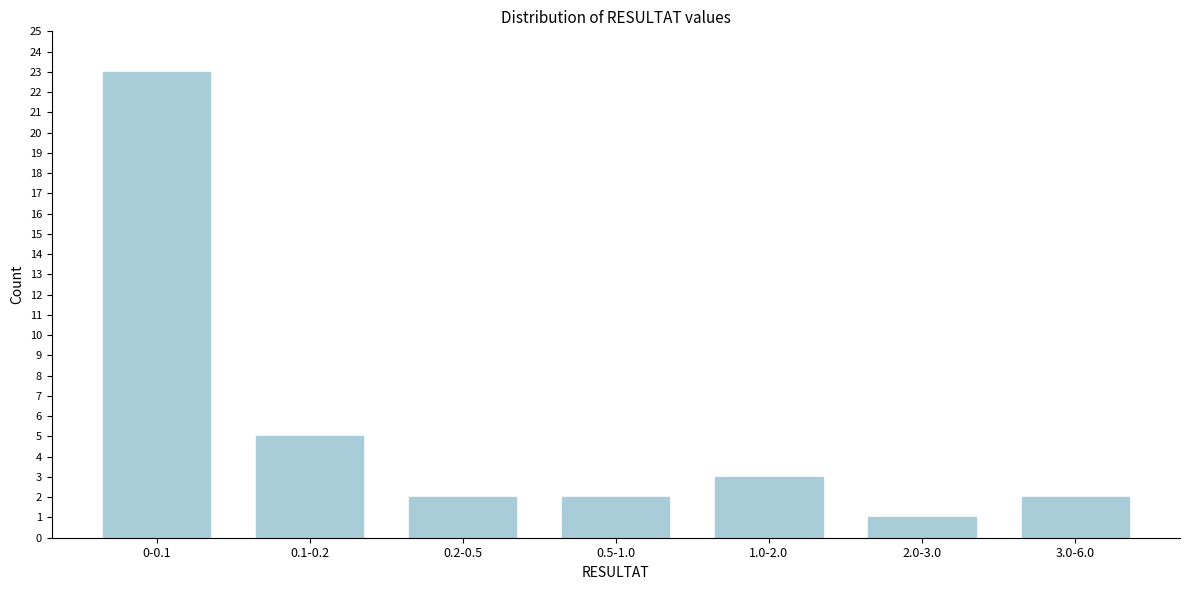

Reading left to right, list all the values displayed in this chart.

23	5	2	2	3	1	2